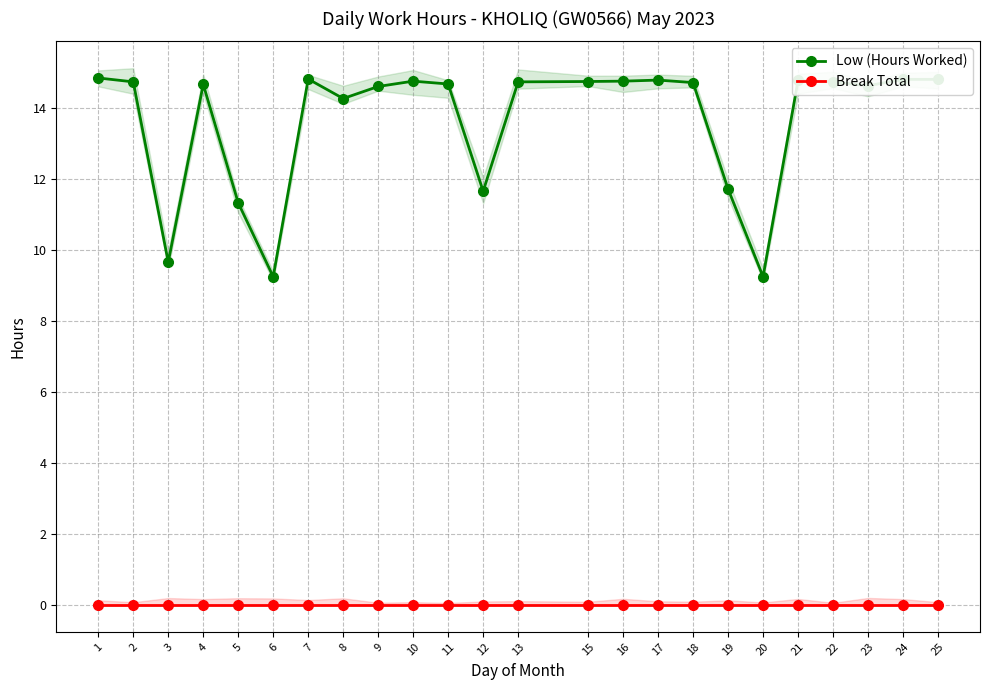

True or false: Break Total and Low (Hours Worked) cross at least once.

False